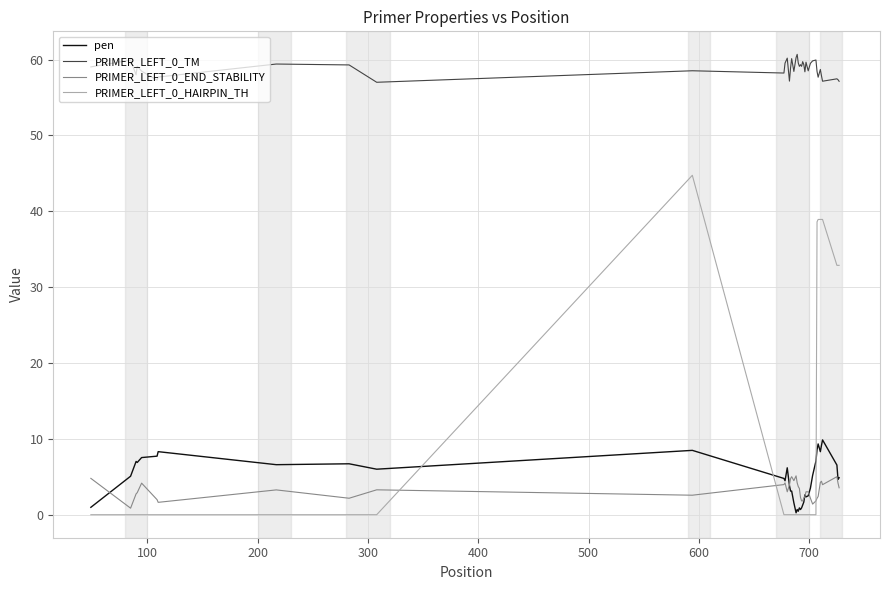

True or false: PRIMER_LEFT_0_TM and pen intersect in this chart.

False